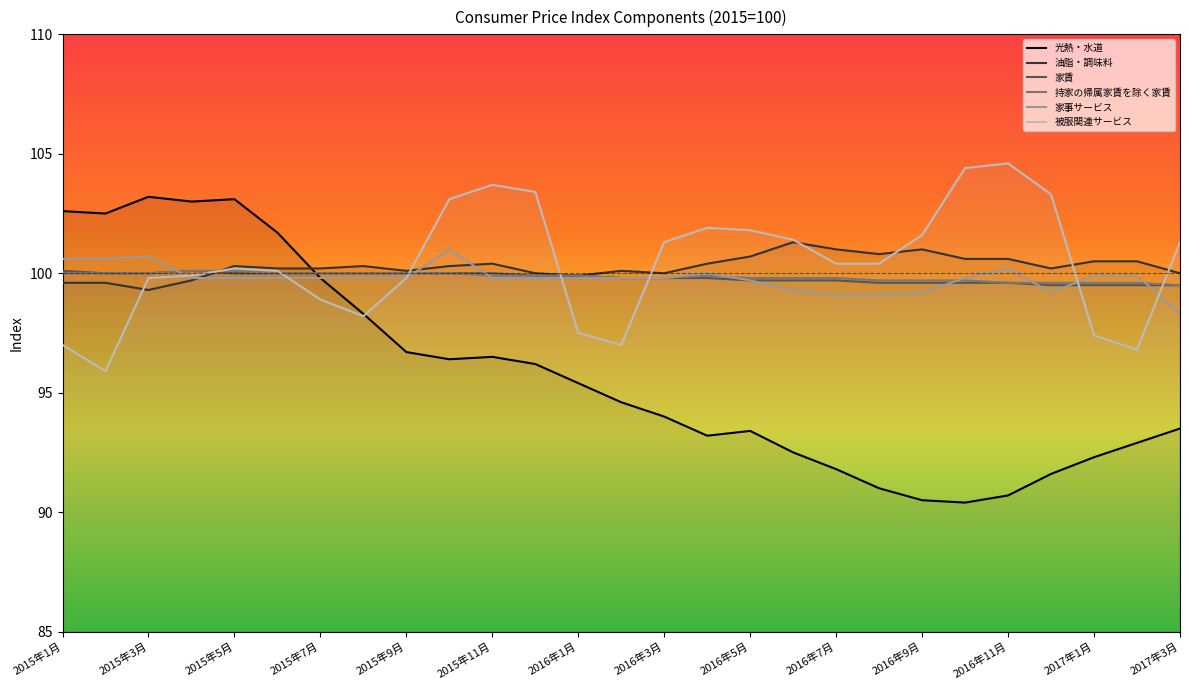

Is the value of 家事サービス at 2016年7月 greater than the value of 家賃 at 2015年3月?

No